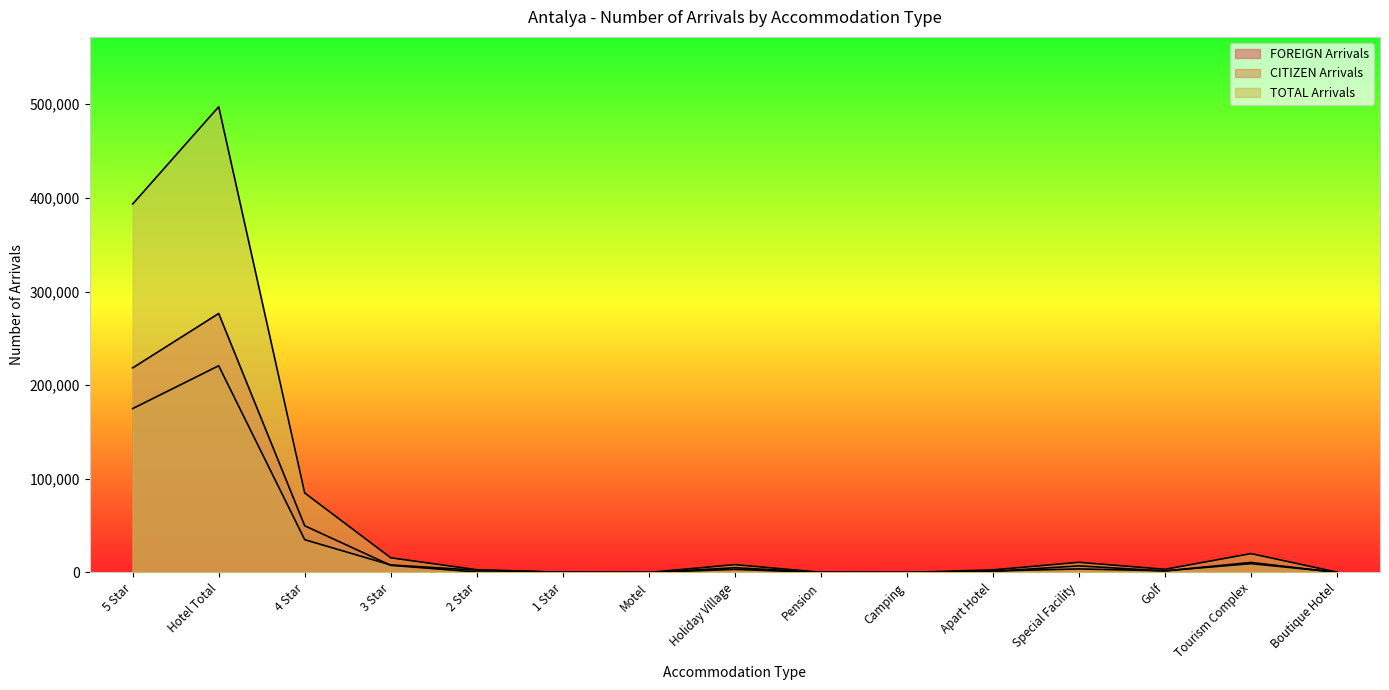

Which series changed the most between Holiday Village and Apart Hotel?

TOTAL Arrivals